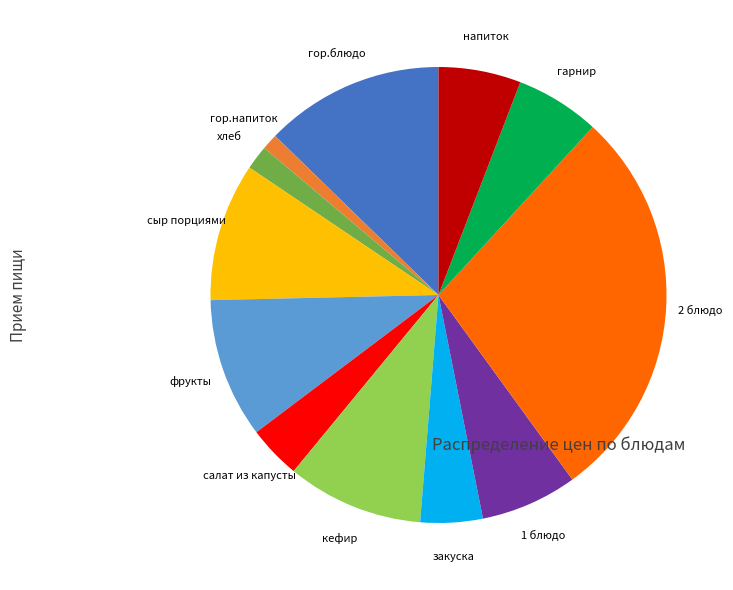

Which has a higher value, салат из капусты or кефир?

кефир